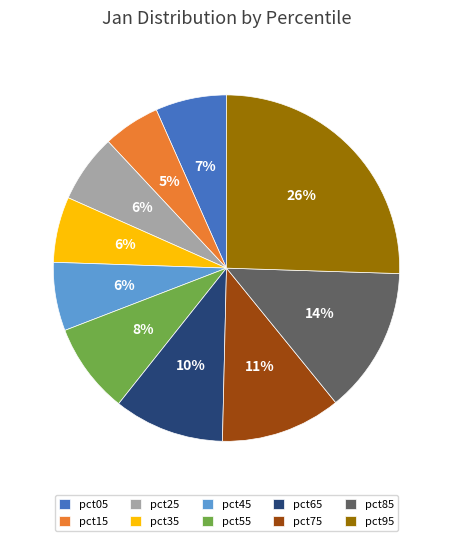

The pct65 slice represents 10% of the pie. True or false?

True